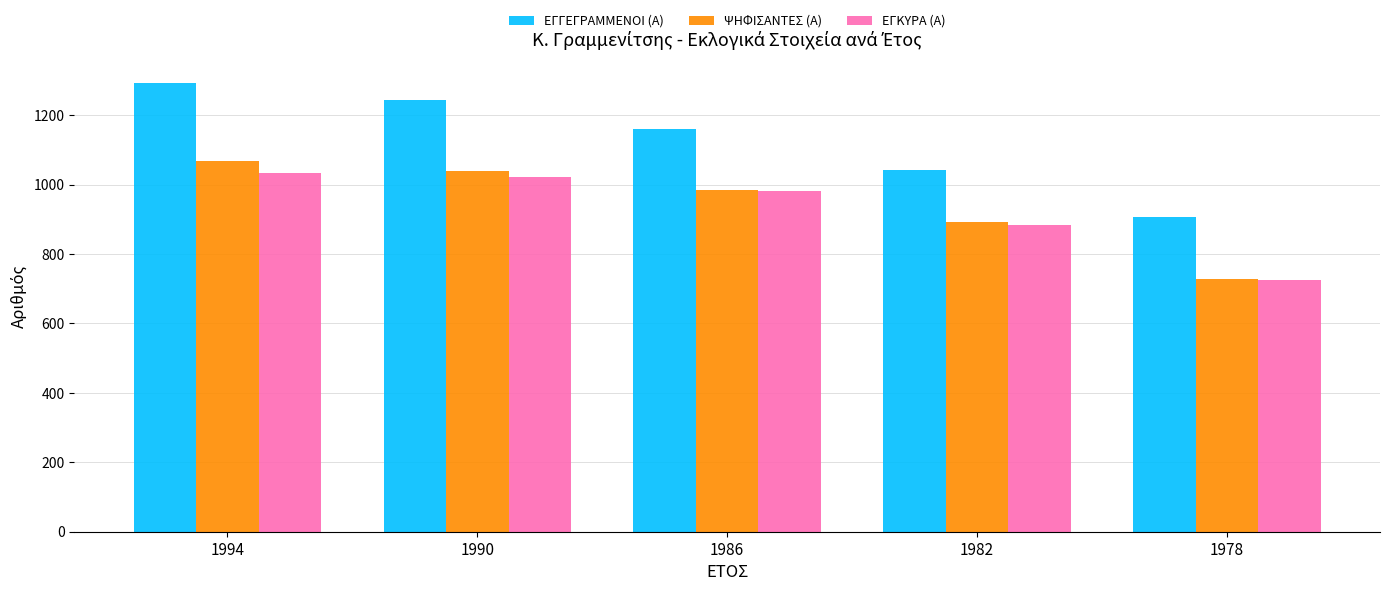

Rank the categories by ΨΗΦΙΣΑΝΤΕΣ (Α) value from lowest to highest.

1978, 1982, 1986, 1990, 1994